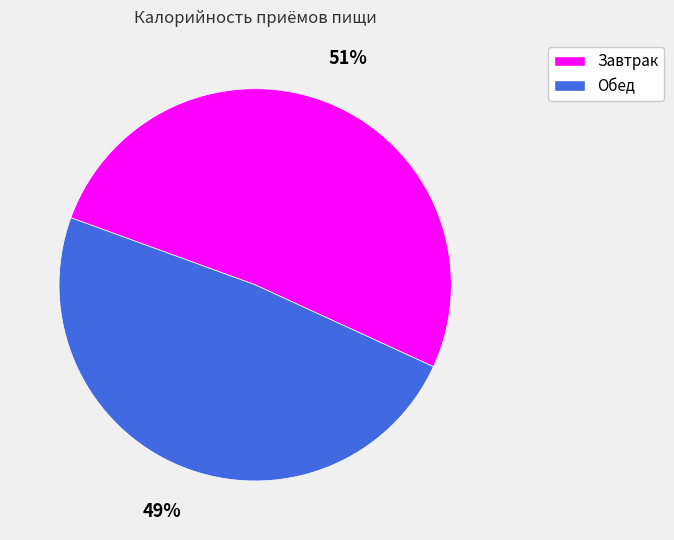

To the nearest percent, what is the combined percentage of Завтрак and Обед?

100%